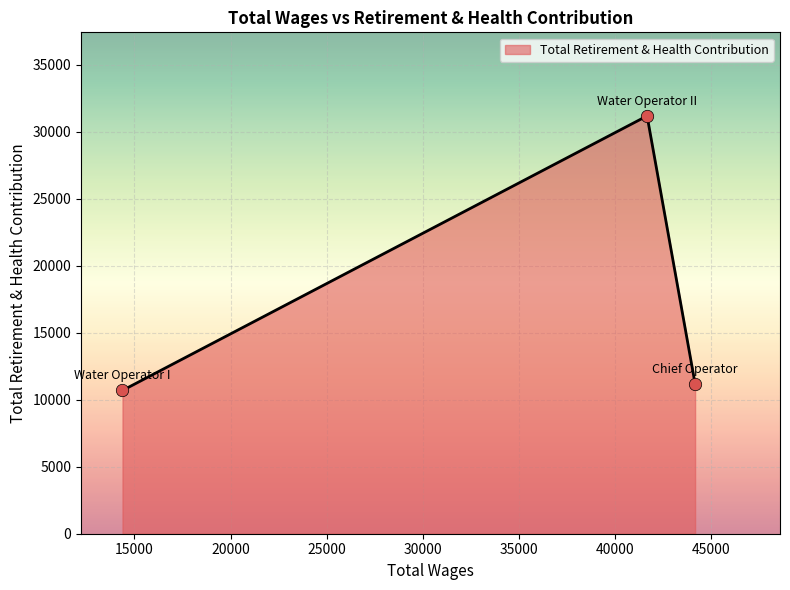

What is the maximum value shown in the chart?

31193